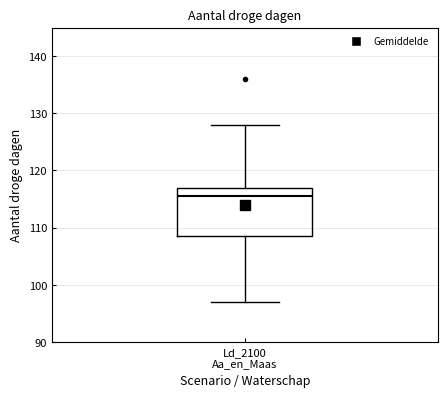

Read this box plot against the y-axis: the position of the median line, the range covered by the box, and the ends of both whiskers. The values are not printed on the chart, so give them approximately, as read against the axis.

median 116, box 109 to 117, whiskers 97 to 128